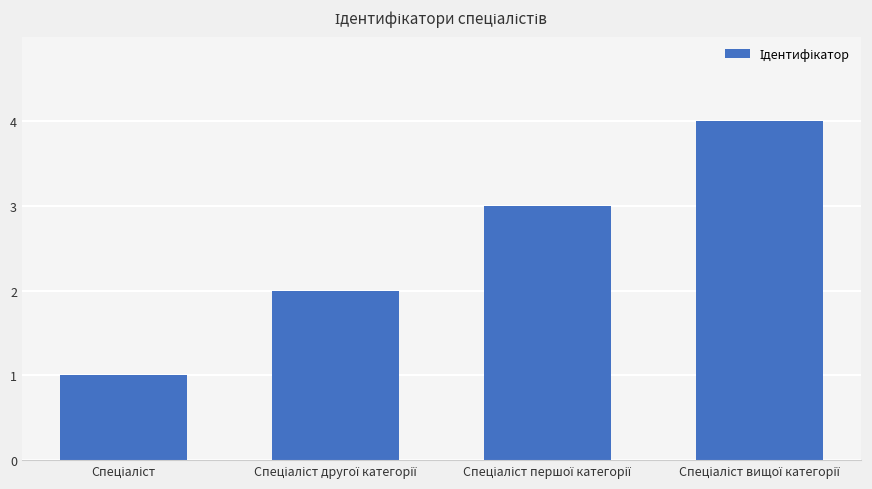

What is the greatest value displayed?

4